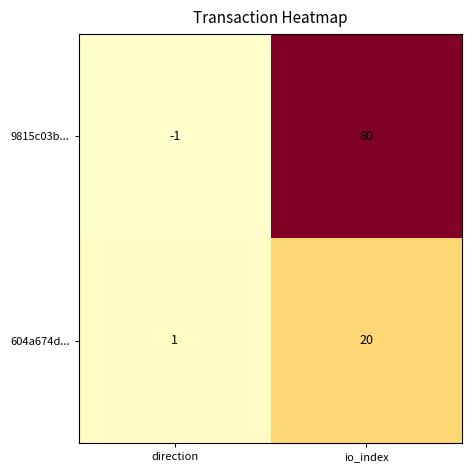

What is the sum of all 604a674d... values?

21